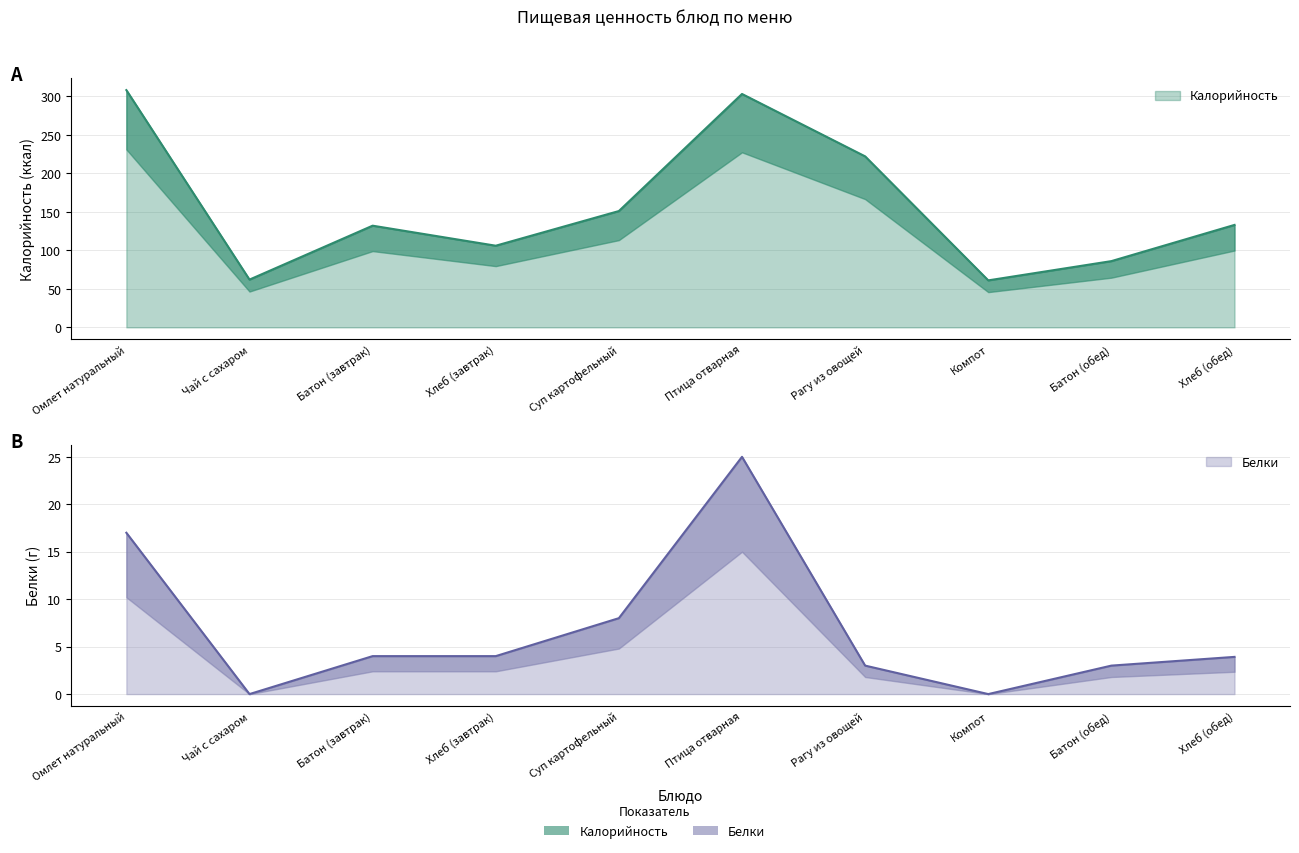

Rank the categories by Калорийность value from lowest to highest.

Компот, Чай с сахаром, Батон (обед), Хлеб (завтрак), Батон (завтрак), Хлеб (обед), Суп картофельный, Рагу из овощей, Птица отварная, Омлет натуральный